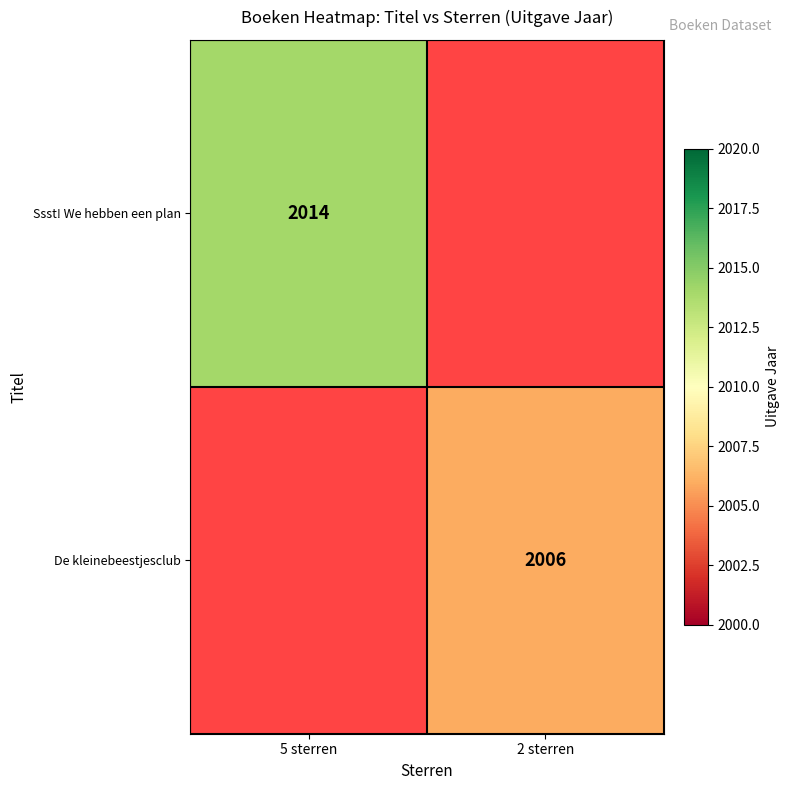

Is the value of De kleinebeestjesclub at 2 sterren greater than the value of Ssst! We hebben een plan at 5 sterren?

No